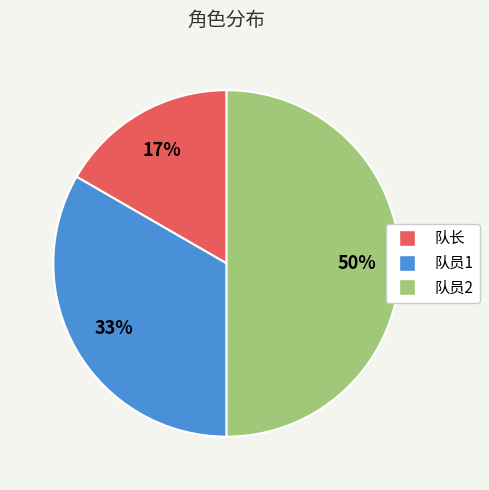

Does 队长 account for over 50% of the chart?

No